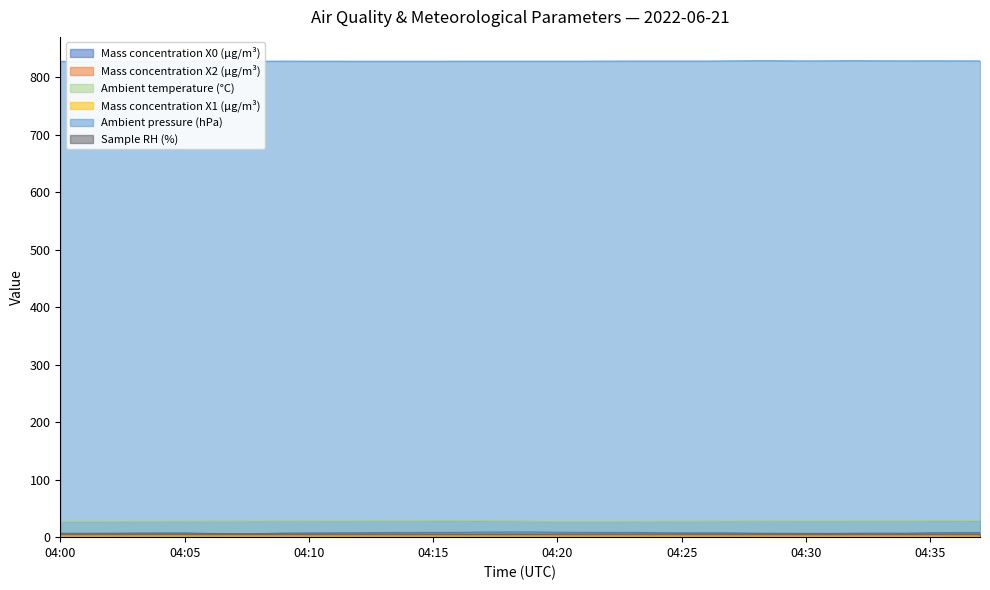

Rank the series at 04:02 from lowest to highest value.

Mass concentration X1 (μg/m³), Mass concentration X2 (μg/m³), Sample RH (%), Mass concentration X0 (μg/m³), Ambient temperature (°C), Ambient pressure (hPa)